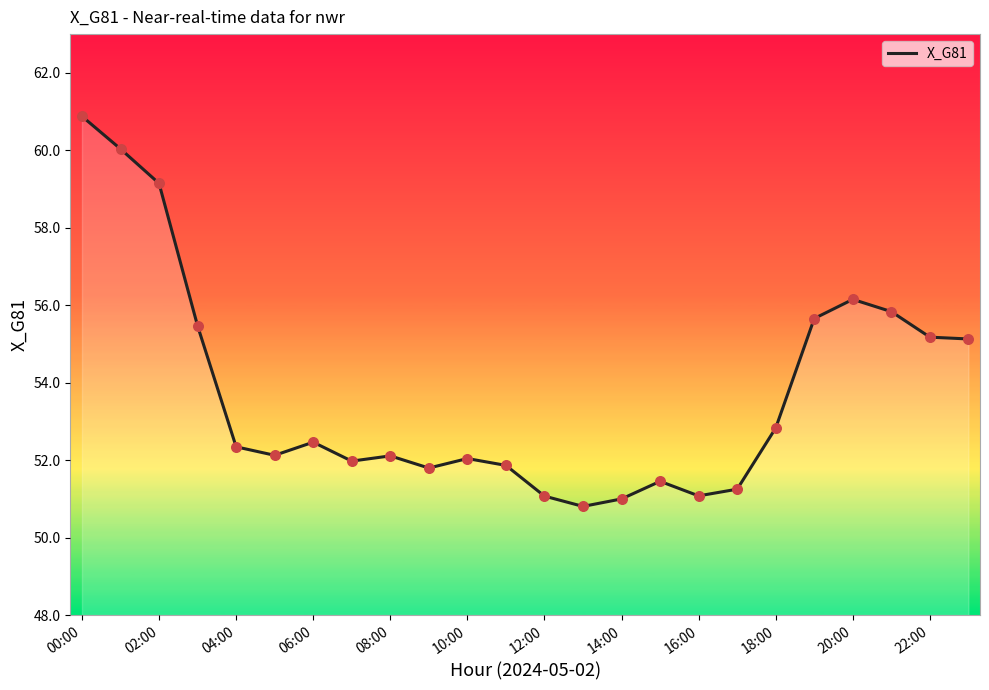

What is the difference between the maximum and minimum values?

10.1